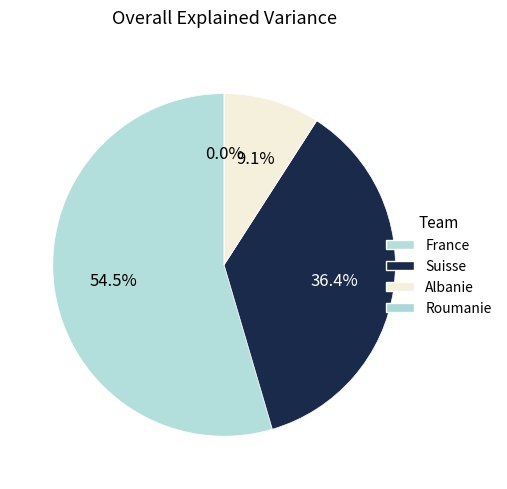

What percentage do Suisse and Albanie together represent?

45.5%